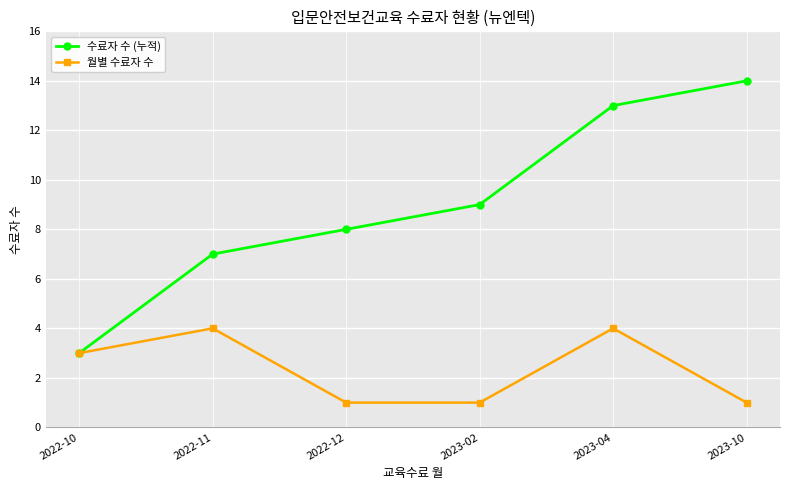

What is the value of the 수료자 수 (누적) point at the 4th from the left?

9